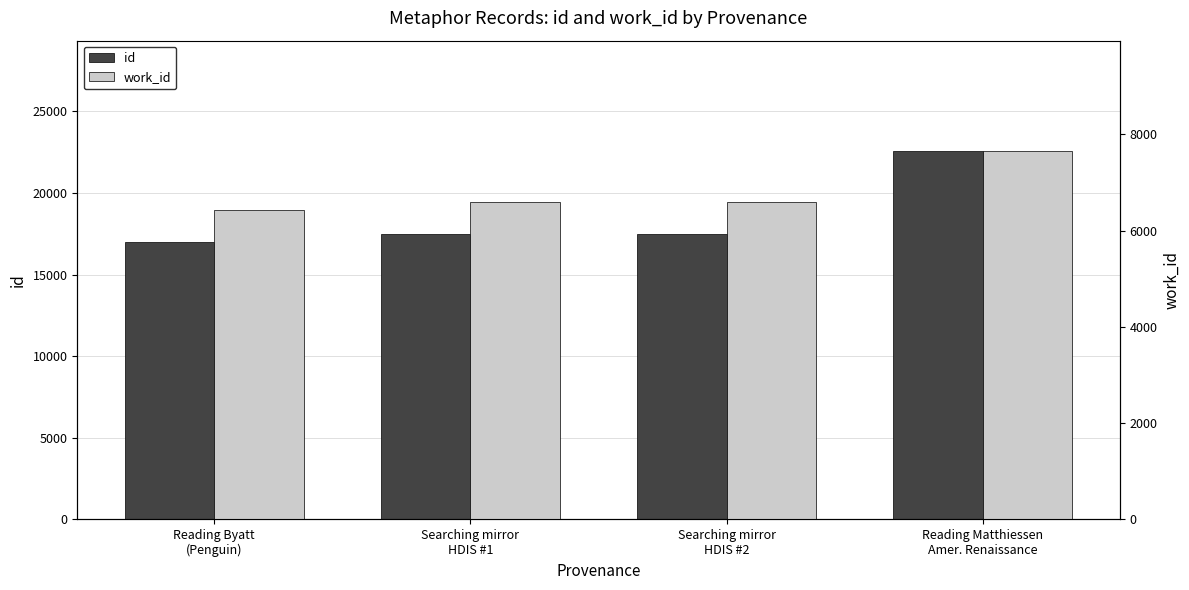

At which label does work_id reach its peak?

Reading Matthiessen
Amer. Renaissance